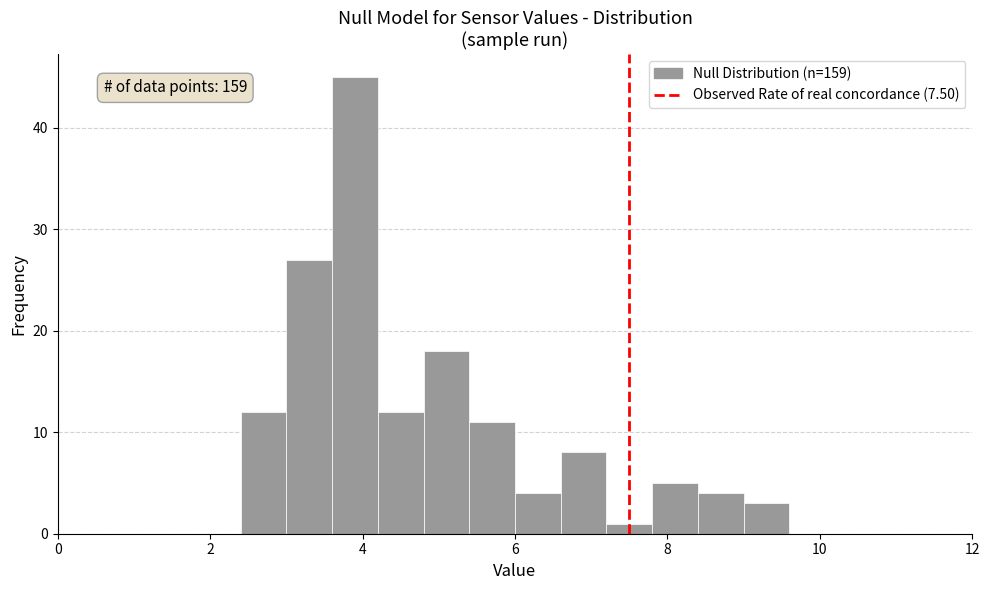

Read against the x-axis, roughly where is the centre of the tallest bar?

4.0